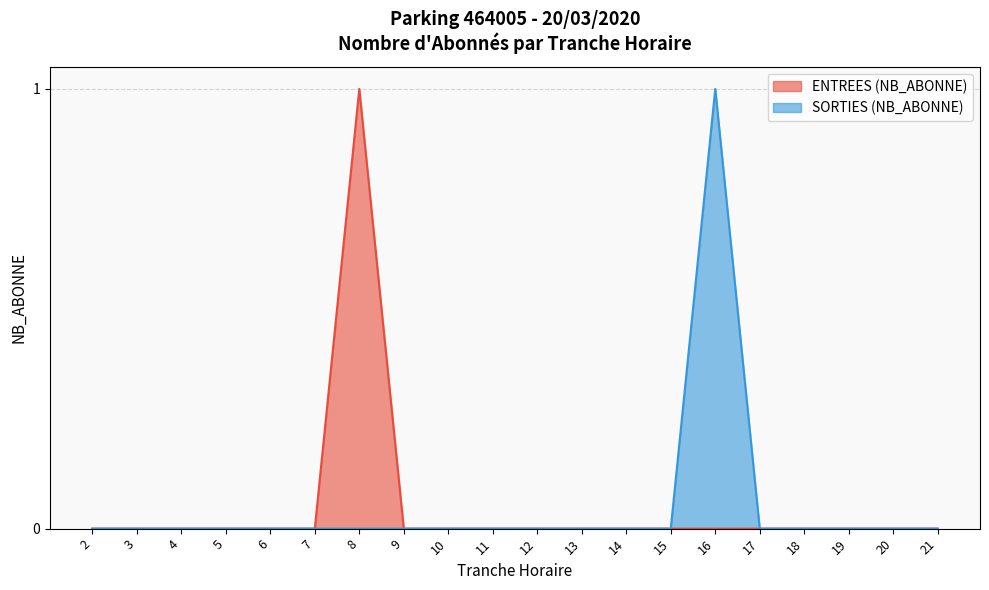

Between 10 and 16, which series saw the biggest shift?

SORTIES (NB_ABONNE)